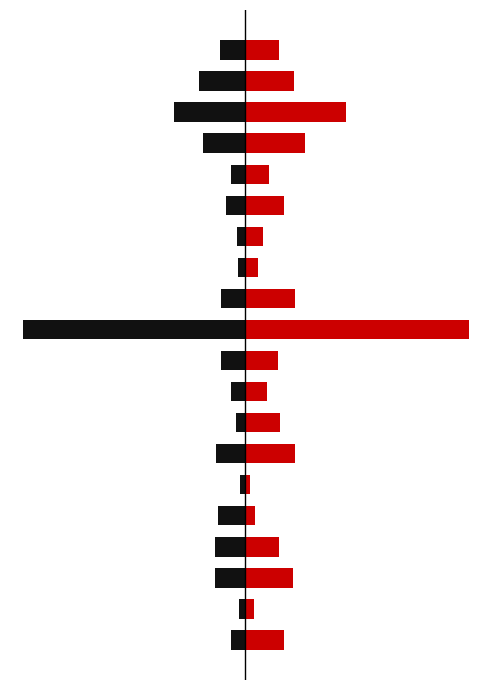

How many data points in x3 are less than 529?

10